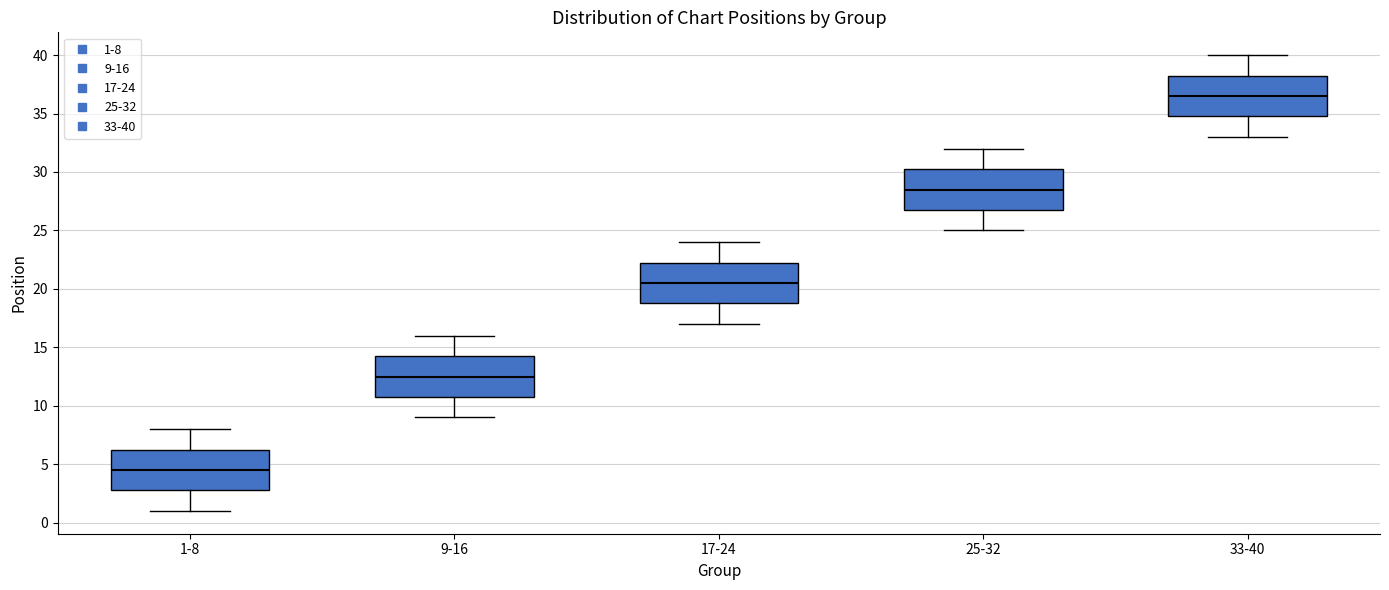

Reading left to right, read every box against the y-axis: the position of its median line, the range the box covers, and the ends of its whiskers. The values are not printed on the chart, so give them approximately, as read against the axis.

1-8: median 4.5, box 3.0 to 6.5, whiskers 1.0 to 8.0
9-16: median 12.5, box 11.0 to 14.5, whiskers 9.0 to 16.0
17-24: median 20.5, box 19.0 to 22.5, whiskers 17.0 to 24.0
25-32: median 28.5, box 27.0 to 30.5, whiskers 25.0 to 32.0
33-40: median 36.5, box 35.0 to 38.5, whiskers 33.0 to 40.0